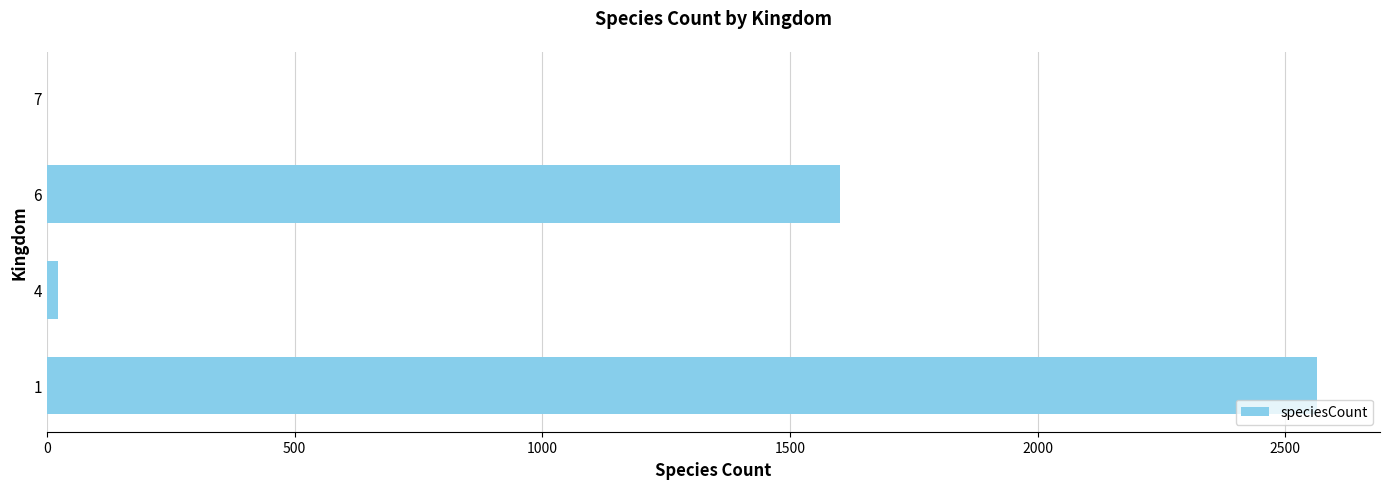

Is it true that the value at 1 is 1631?

False